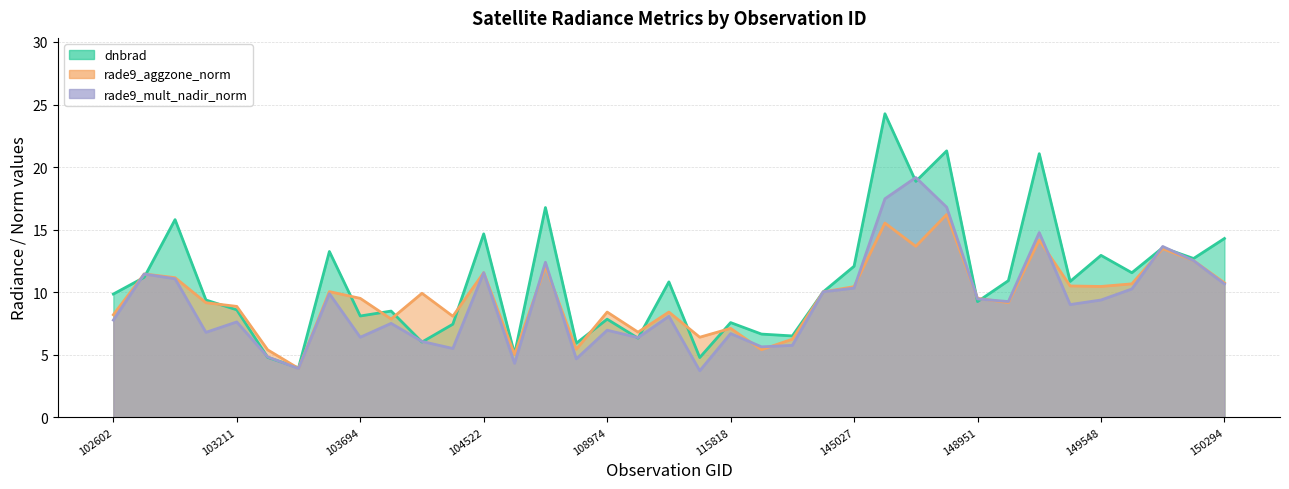

Does the chart have visible grid lines?

Yes